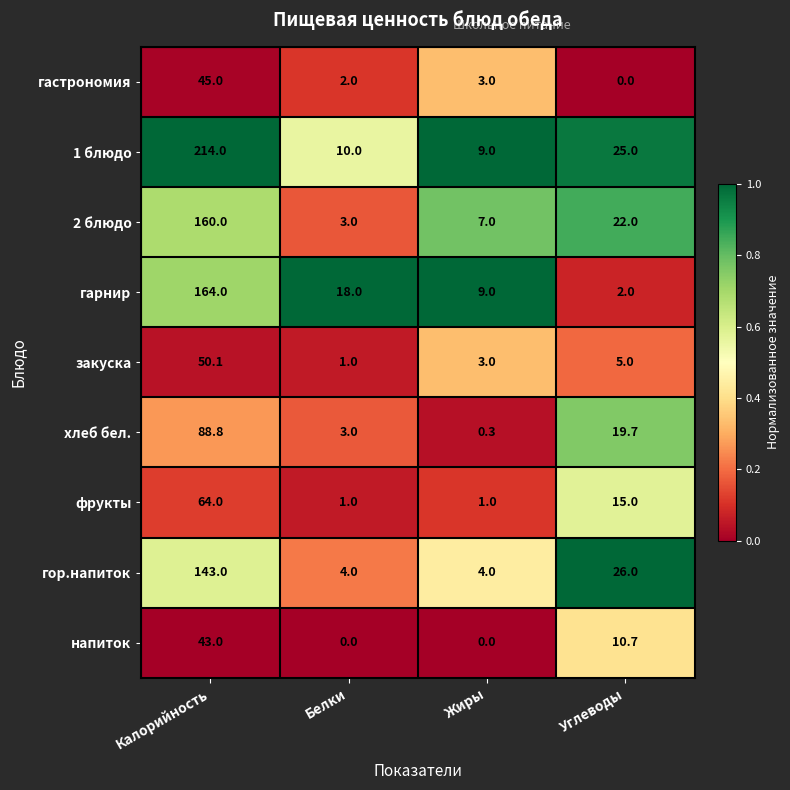

What is the total value across all series at Углеводы?

125.4